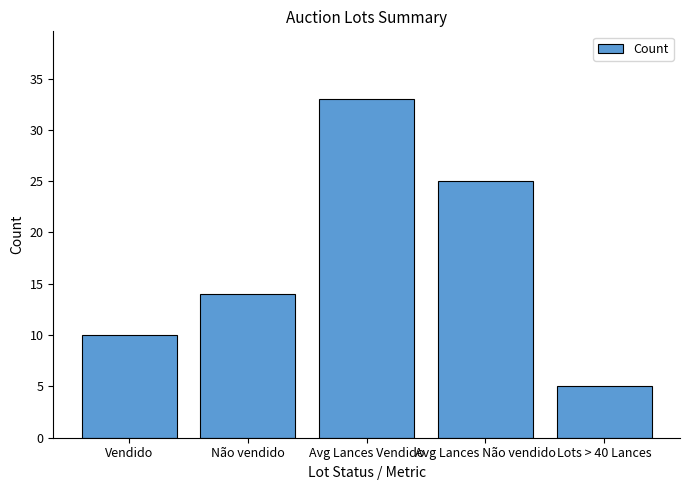

Reading left to right, what are all the values shown in this chart?

10	14	33	25	5